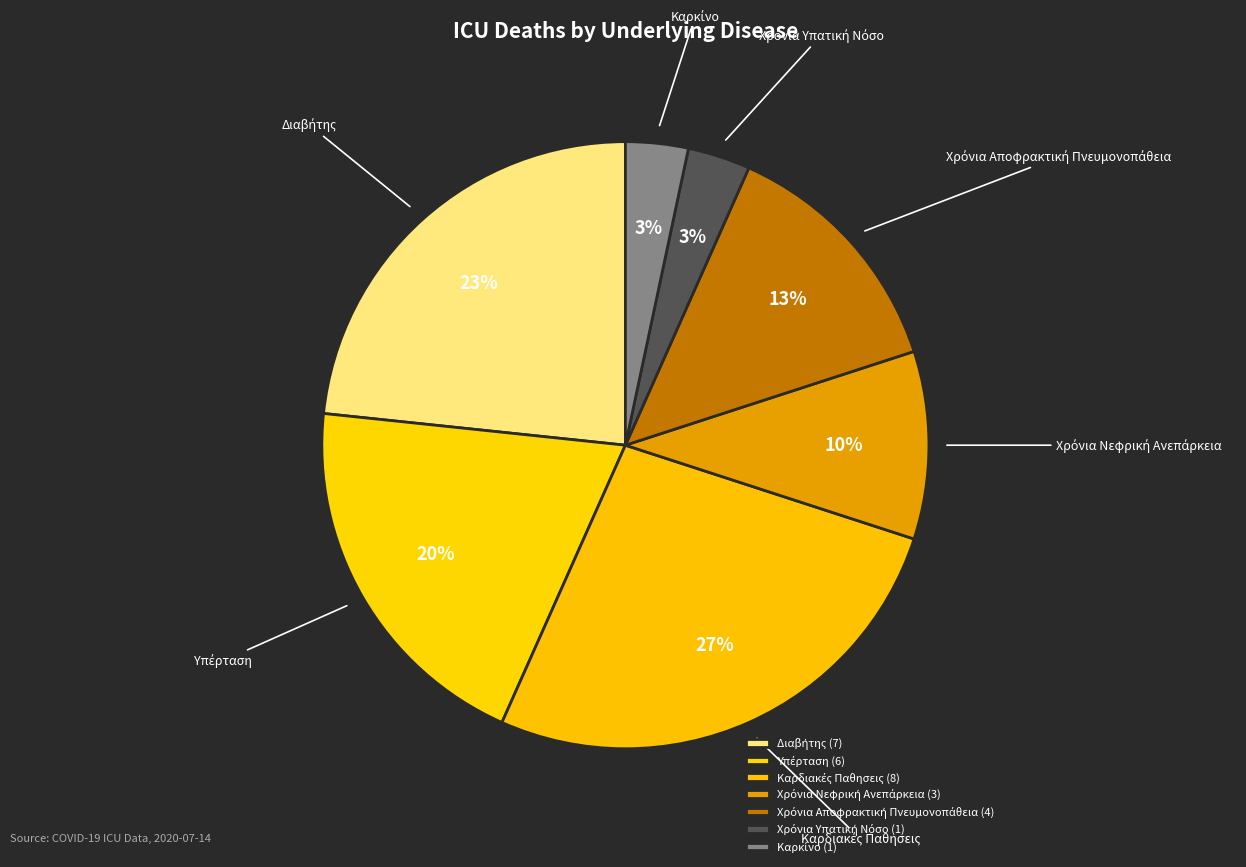

Is there a majority slice in this chart?

No